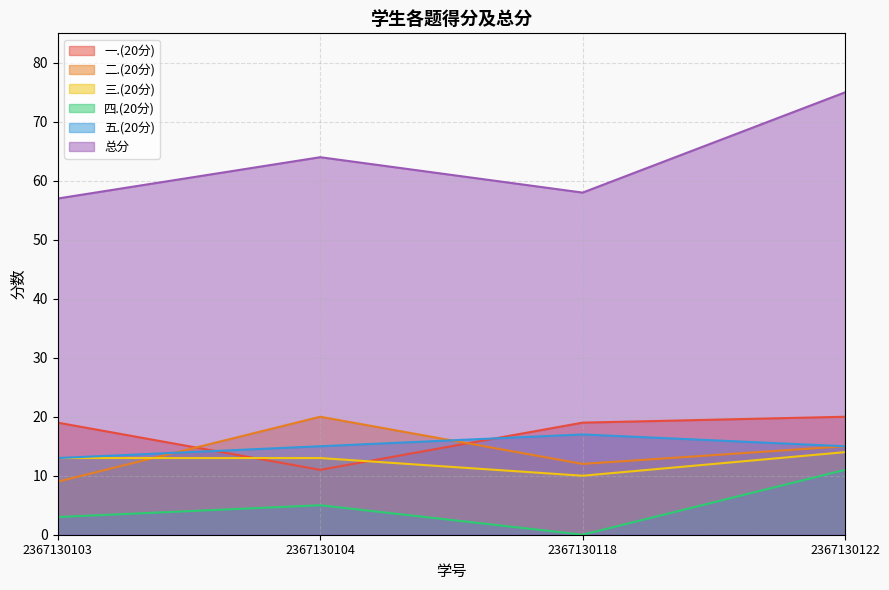

True or false: 一.(20分) and 二.(20分) cross at least once.

True